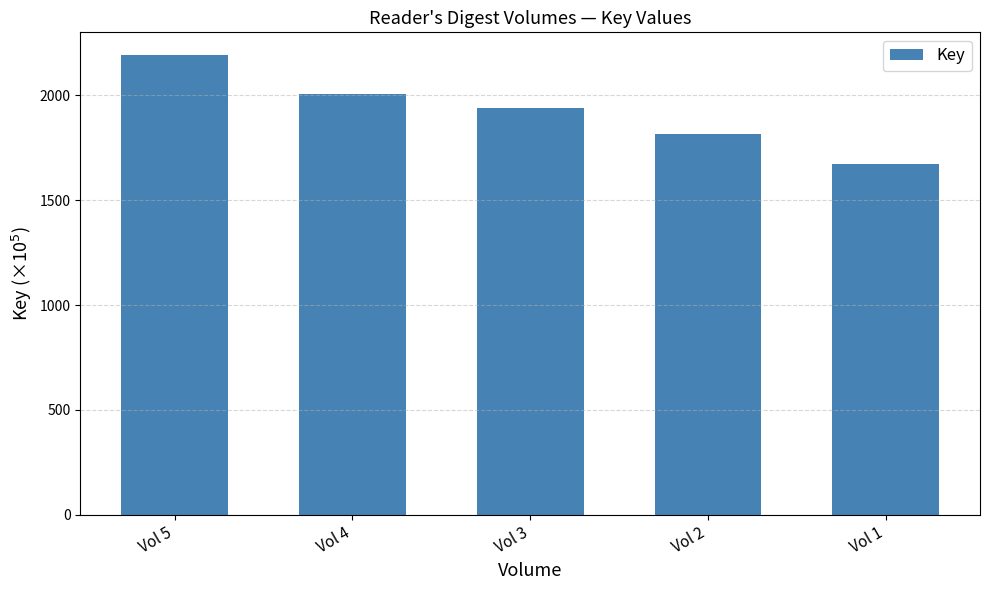

The value at Vol 5 is 3727.5. True or false?

False